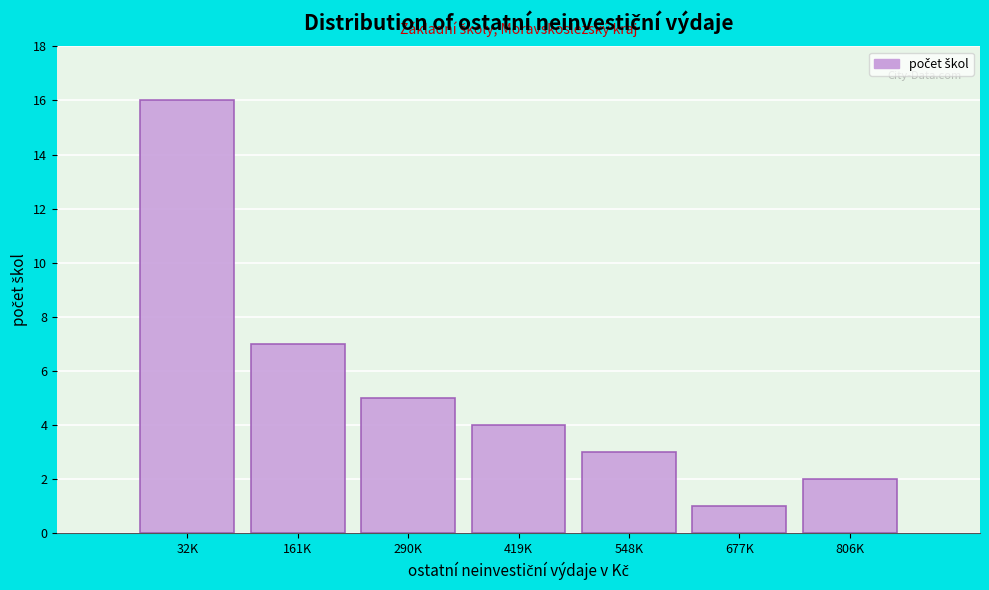

Reading left to right, what are all the values shown in this chart?

32K=16	161K=7	290K=5	419K=4	548K=3	677K=1	806K=2